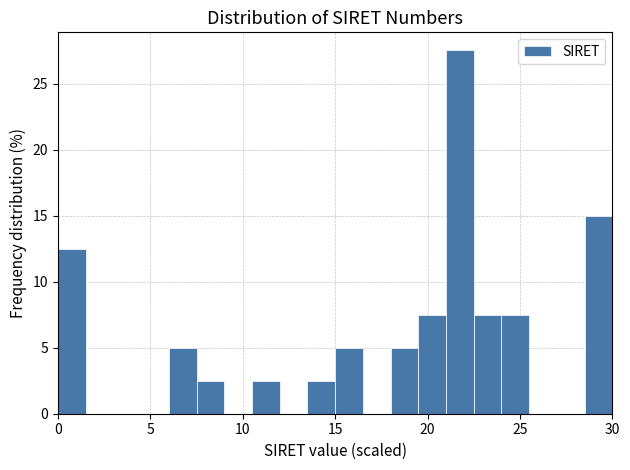

Read against the x-axis, roughly where is the centre of the tallest bar?

22.0